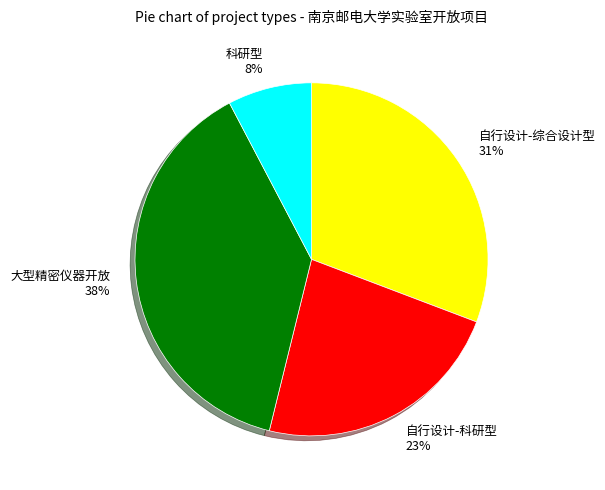

How many slices are in this pie chart?

4